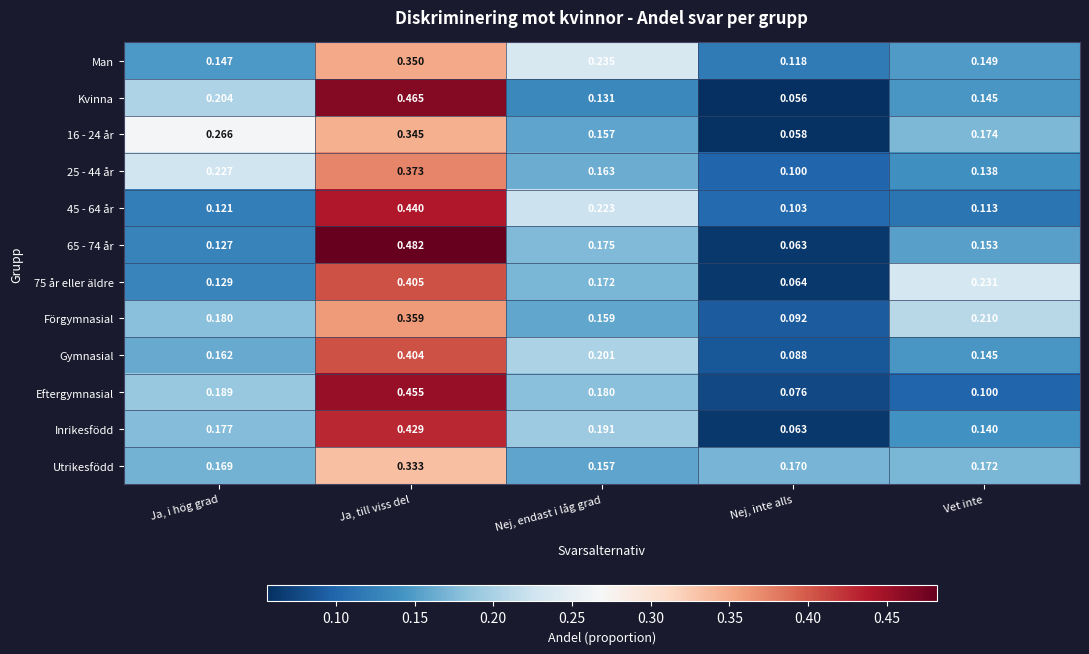

Which series changed the most between Ja, till viss del and Vet inte?

Eftergymnasial